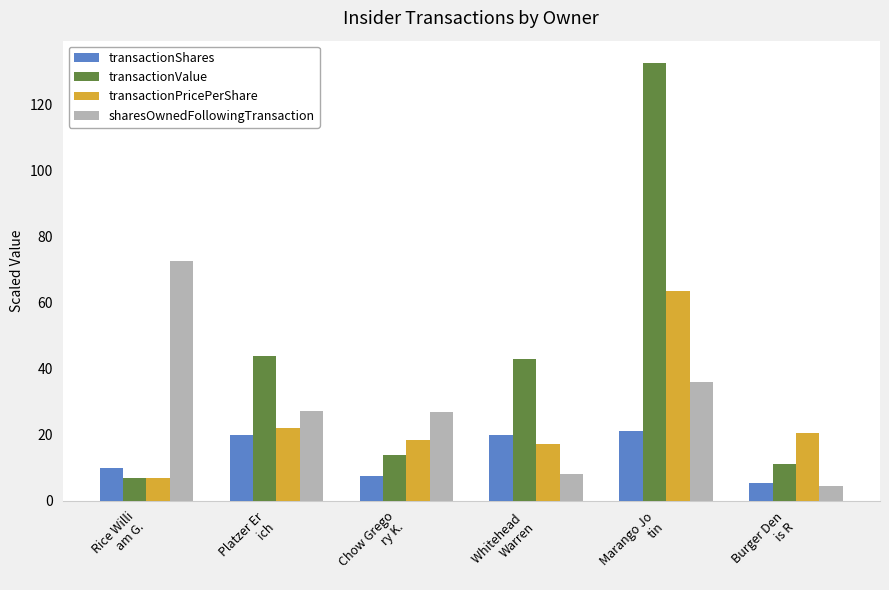

Which series has the widest spread of values?

transactionValue